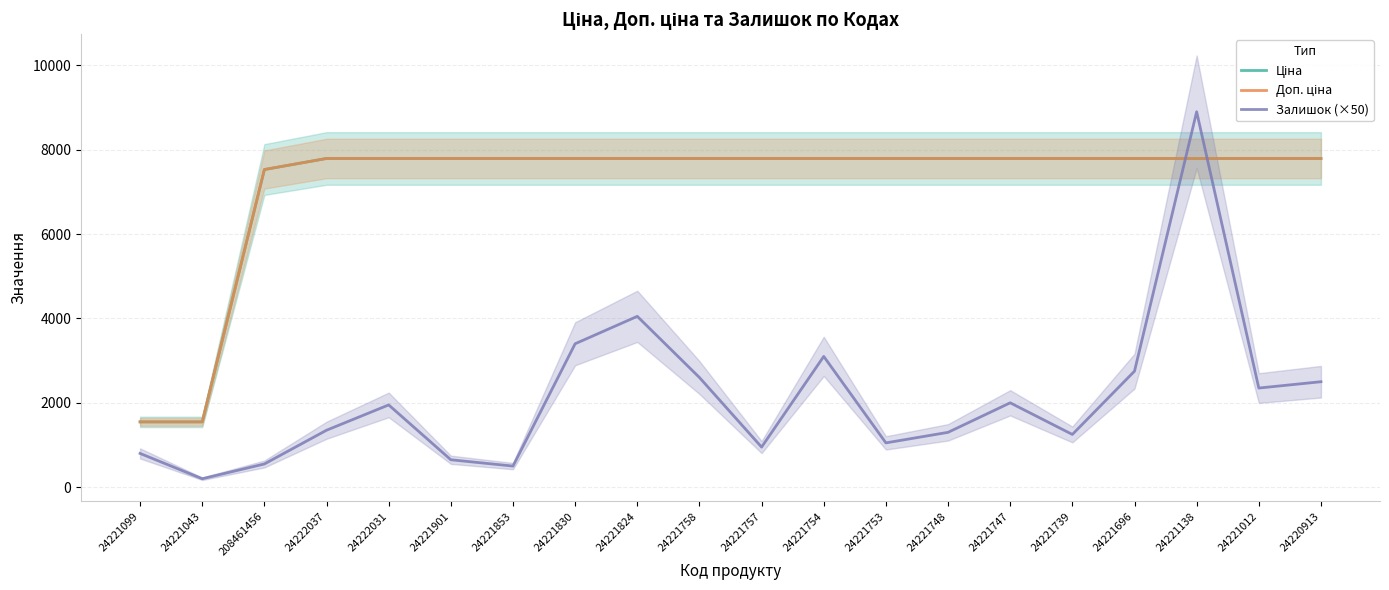

Reading left to right, list all the values displayed in this chart.

Ціна: 1547.7	1547.7	7530.7	7792.9	7792.9	7792.9	7792.9	7792.9	7792.9	7792.9	7792.9	7792.9	7792.9	7792.9	7792.9	7792.9	7792.9	7792.9	7792.9	7792.9
Доп. ціна: 1548.0	1548.0	7530.7	7792.9	7792.9	7792.9	7792.9	7792.9	7792.9	7792.9	7792.9	7792.9	7792.9	7792.9	7792.9	7792.9	7792.9	7792.9	7792.9	7792.9
Залишок (×50): 800.0	200.0	550.0	1350.0	1950.0	650.0	500.0	3400.0	4050.0	2600.0	950.0	3100.0	1050.0	1300.0	2000.0	1250.0	2750.0	8900.0	2350.0	2500.0